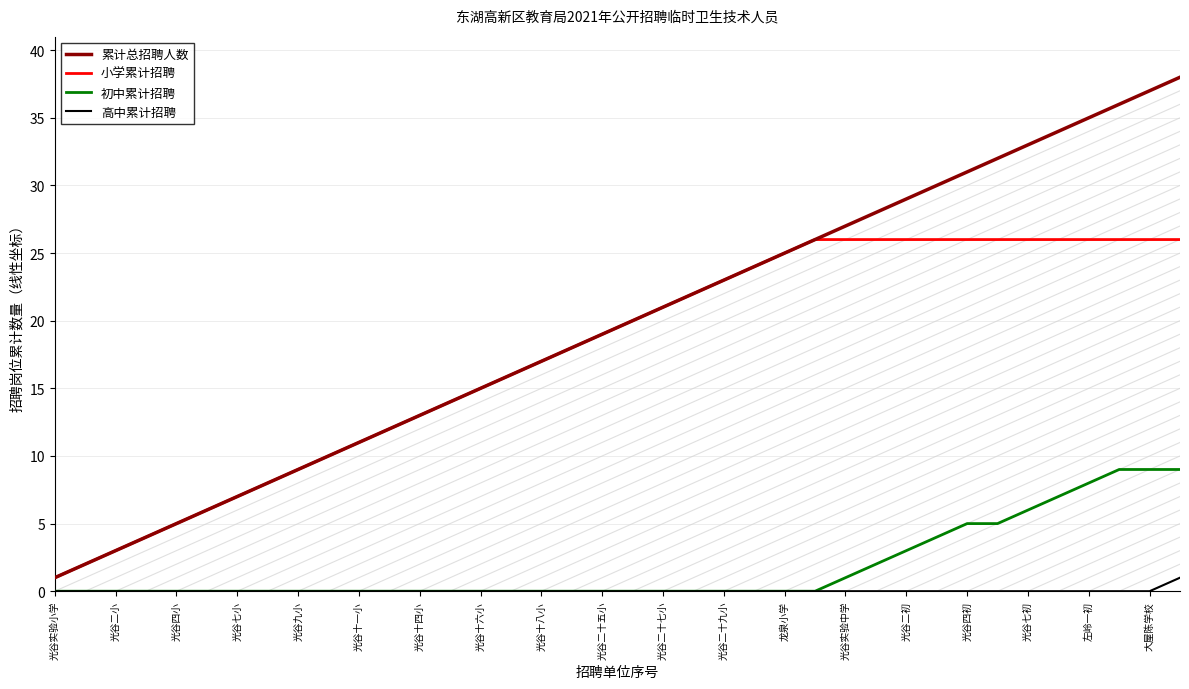

True or false: 累计总招聘人数 has more than 2 interior local peaks.

False